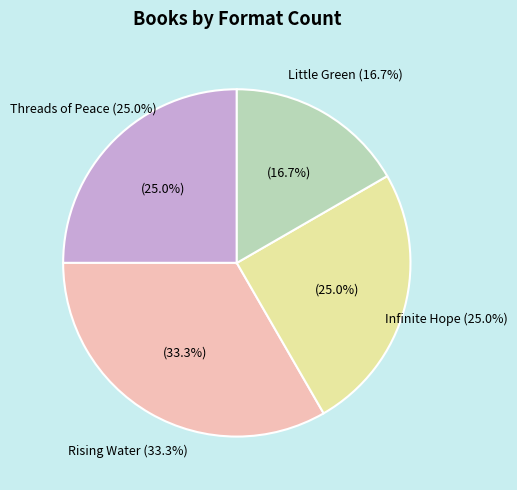

Does Infinite Hope represent more than half of the total?

No